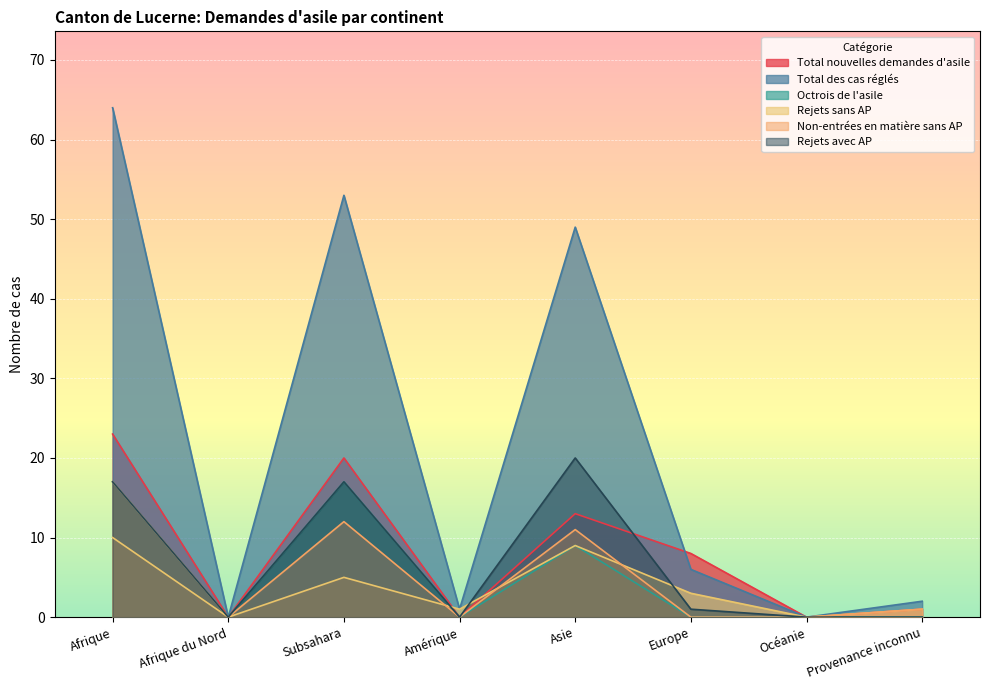

What is the difference between the second highest and second lowest values in the Octrois de l'asile series?

17